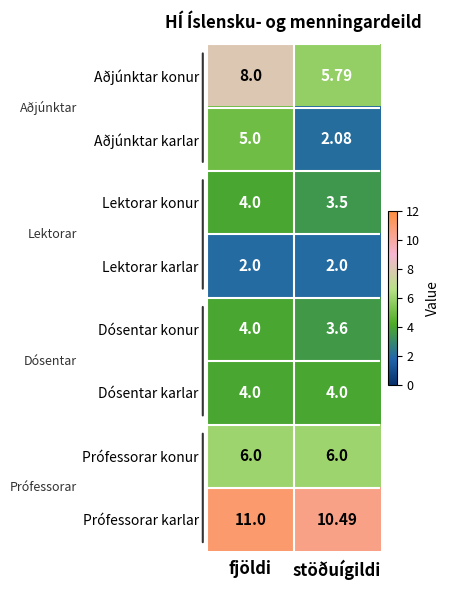

At which label is Aðjúnktar konur closest to 6?

stöðuígildi